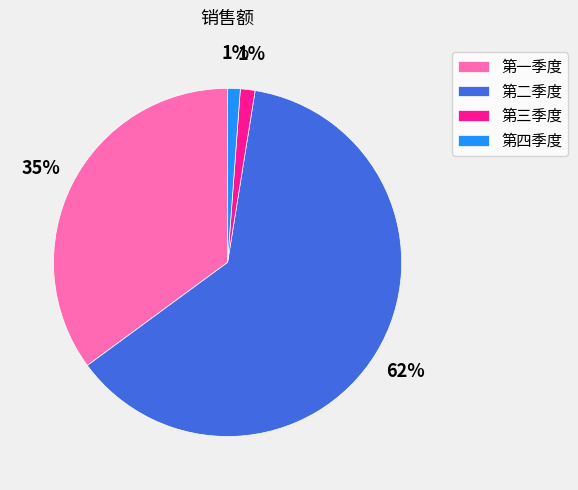

The 第三季度 slice represents 1% of the pie. True or false?

True